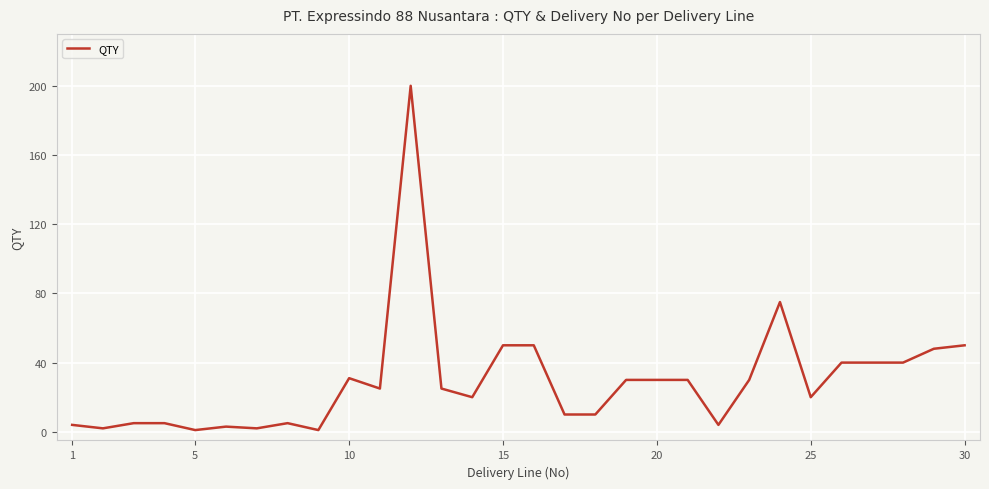

Reading right to left, what are all the values shown in this chart?

50	48	40	40	40	20	75	30	4	30	30	30	10	10	50	50	20	25	200	25	31	1	5	2	3	1	5	5	2	4